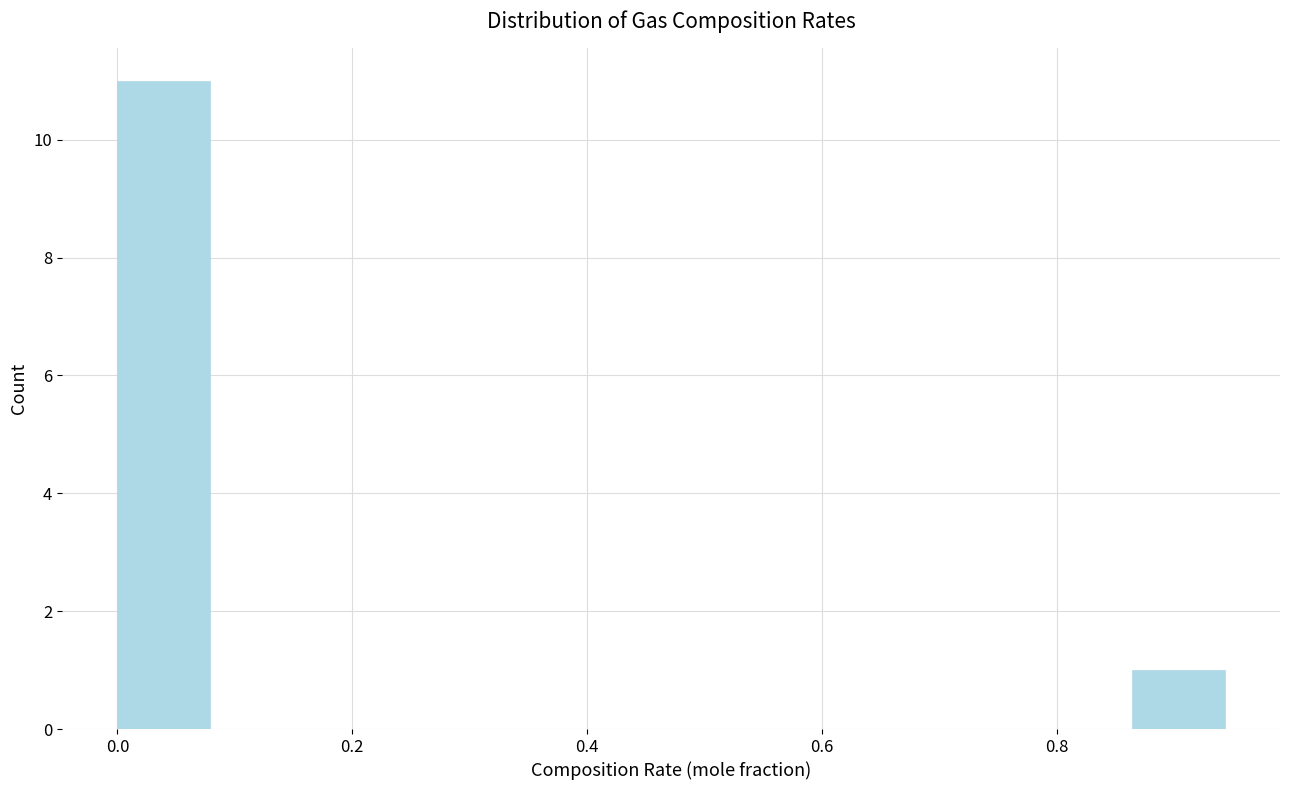

Around what value on the x-axis is the tallest bar? Give the approximate position of its centre, as read against the axis.

0.04